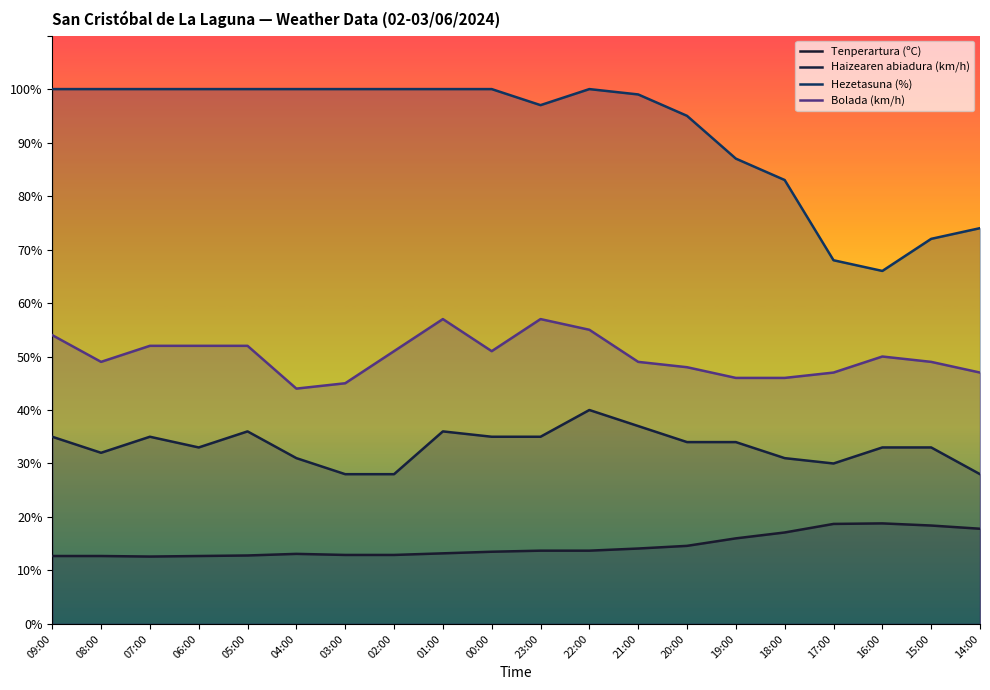

List the series in order of their overall mean, highest first.

Hezetasuna (%), Bolada (km/h), Haizearen abiadura (km/h), Tenperartura (ºC)